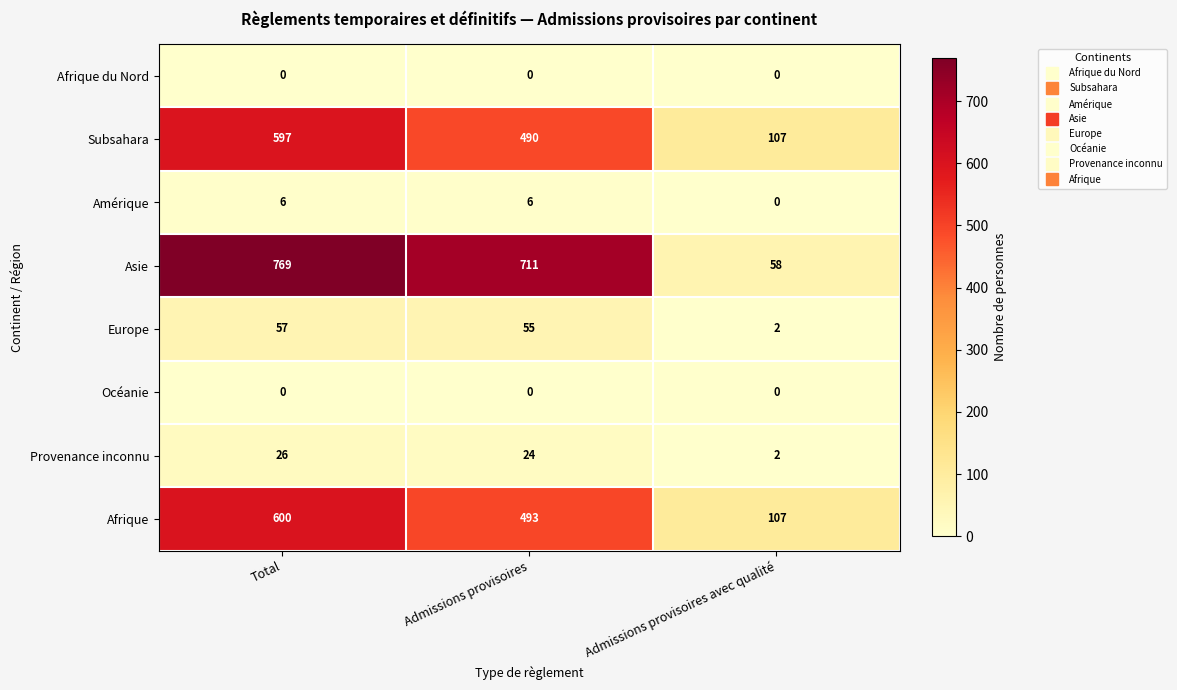

Which series has the largest total across all categories?

Asie